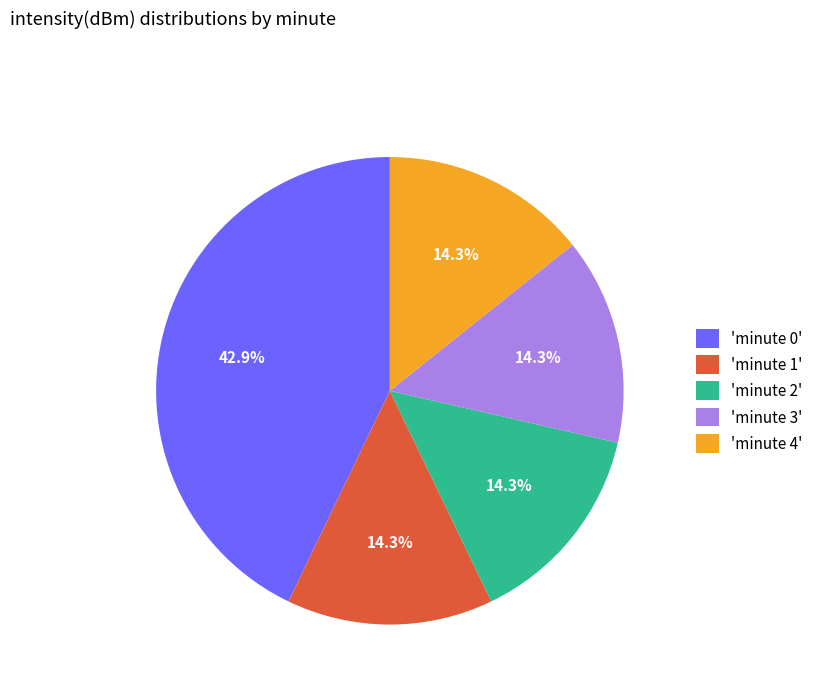

Does any single category account for the majority?

No